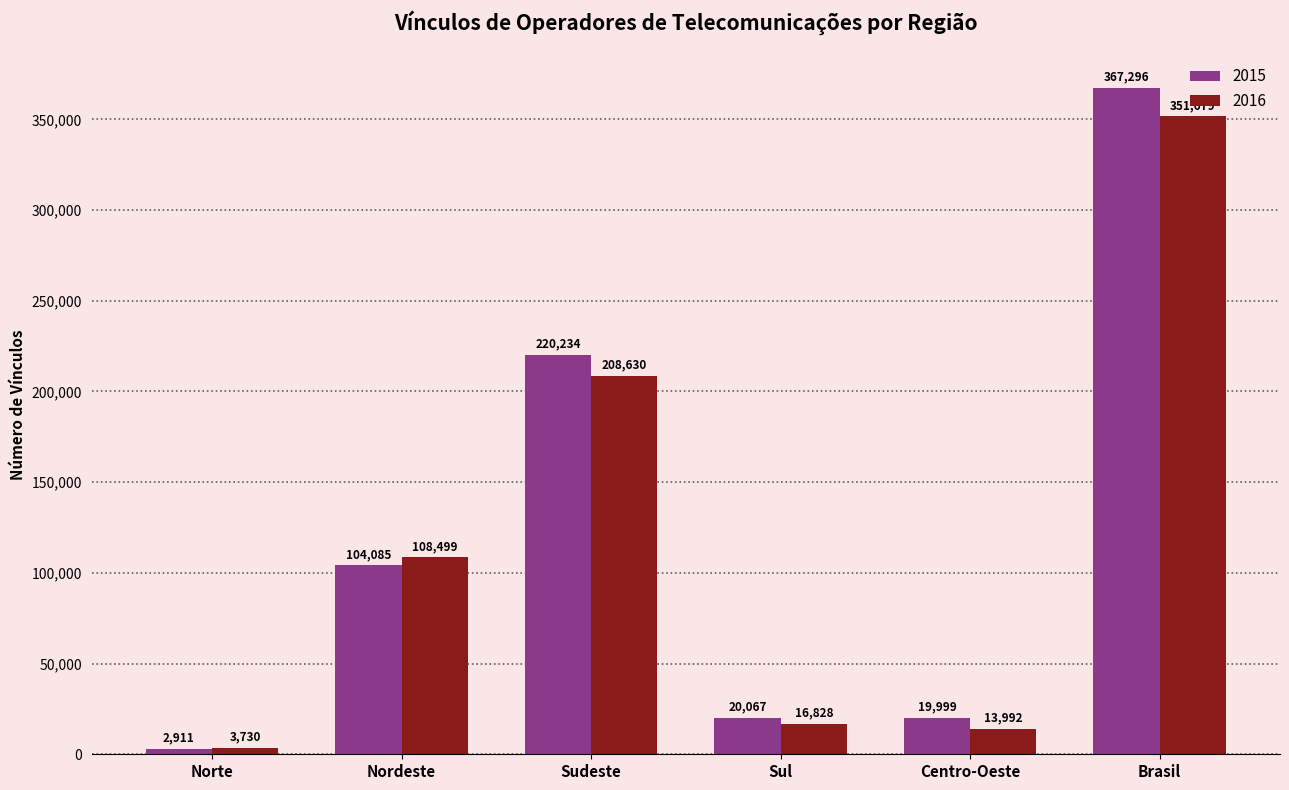

Which series has the largest range (max minus min)?

2015